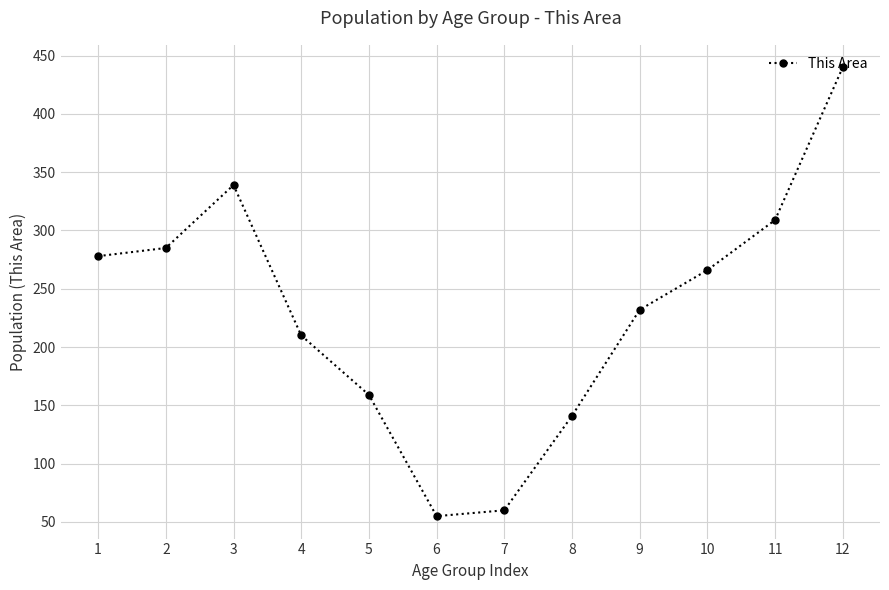

Rank the categories by value from highest to lowest.

12, 3, 11, 2, 1, 10, 9, 4, 5, 8, 7, 6